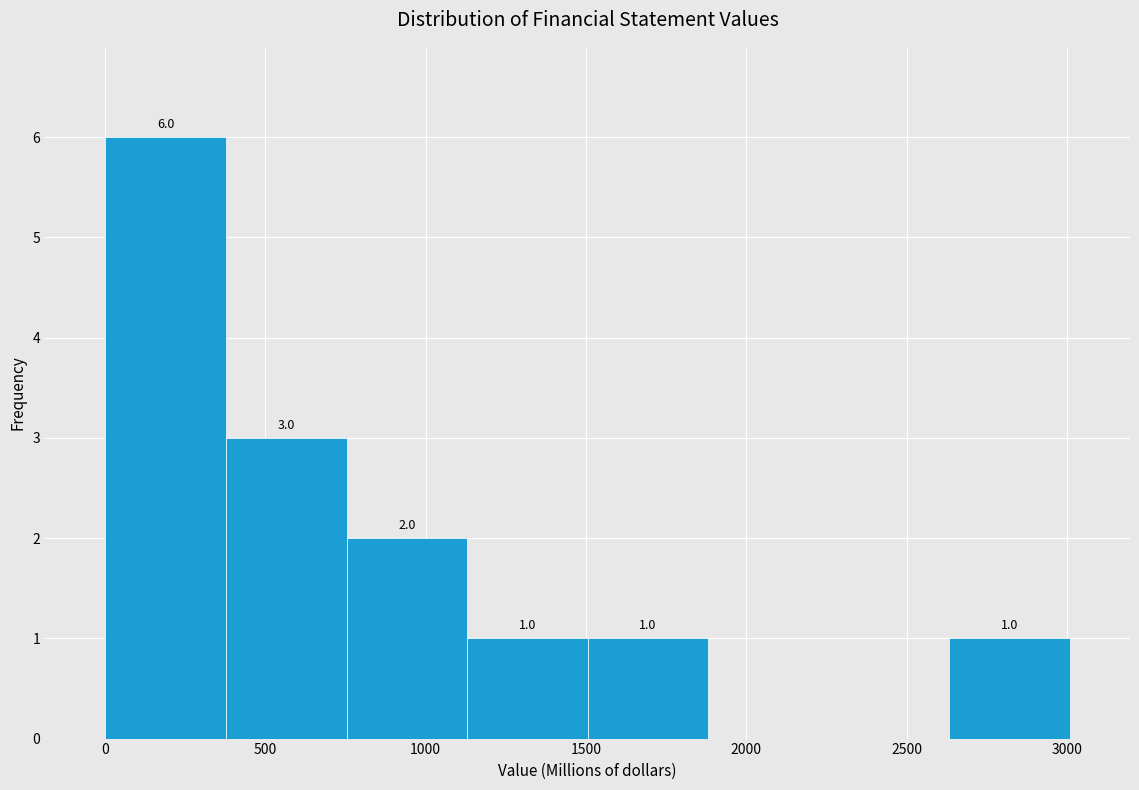

Which range on the x-axis has the tallest bar?

0 to 400